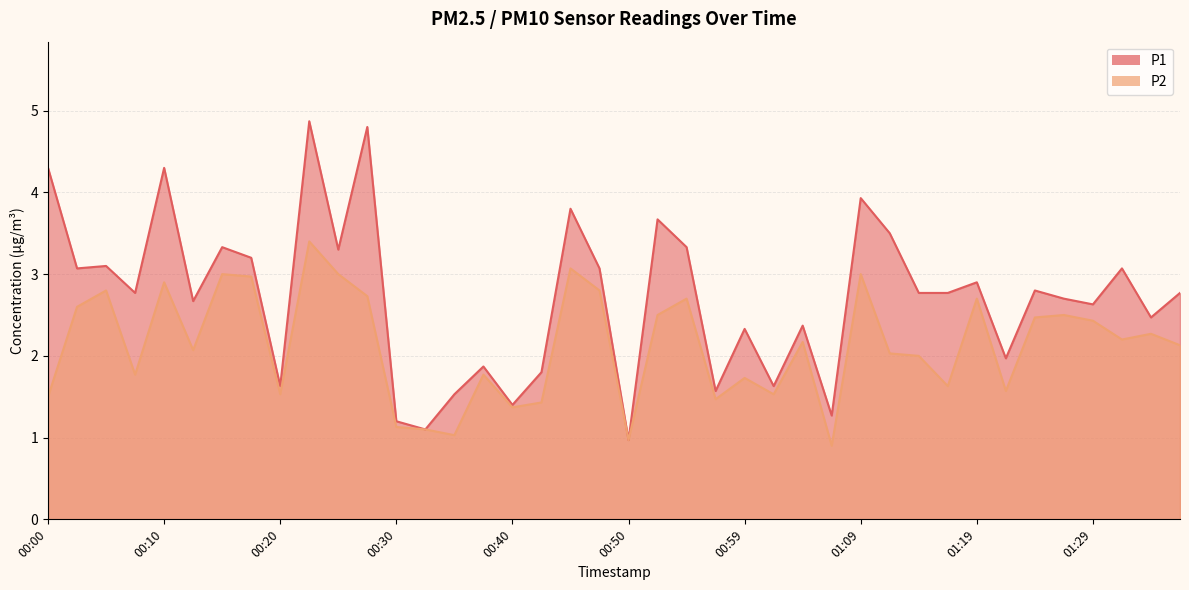

What is the label of the 36th point from the left?

01:26